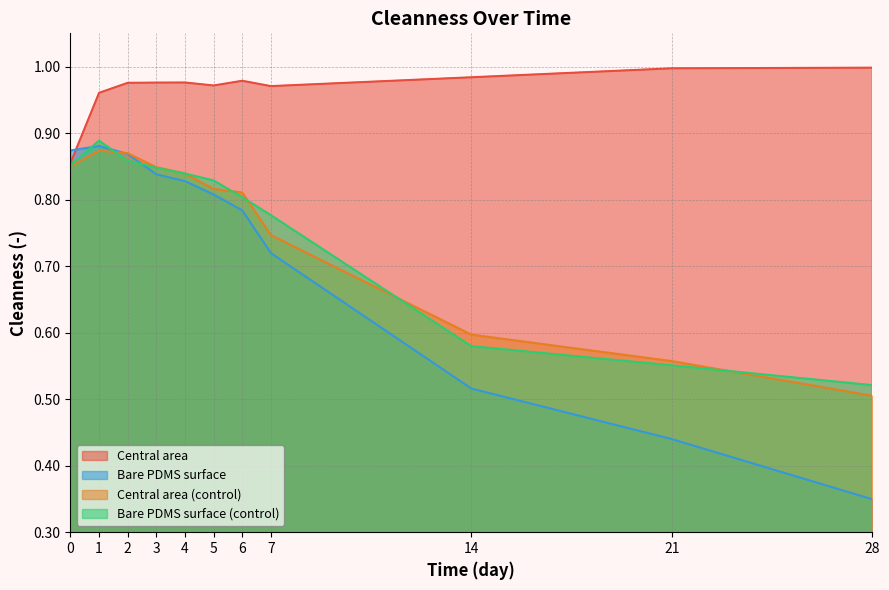

What is the difference between the second highest and second lowest values in the Bare PDMS surface series?

0.4